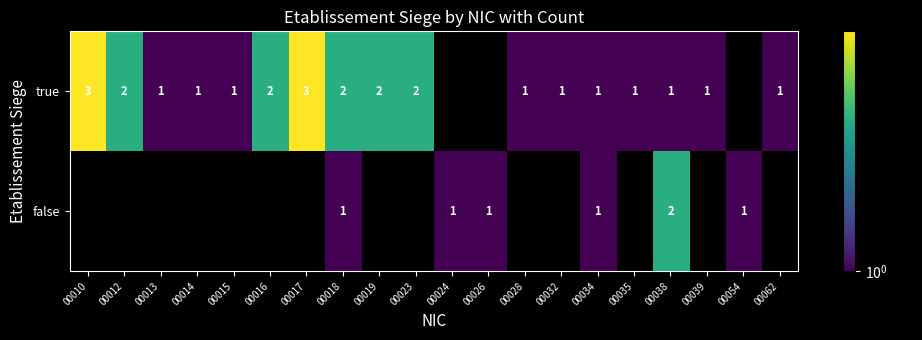

Which category has the highest value across all series?

00010